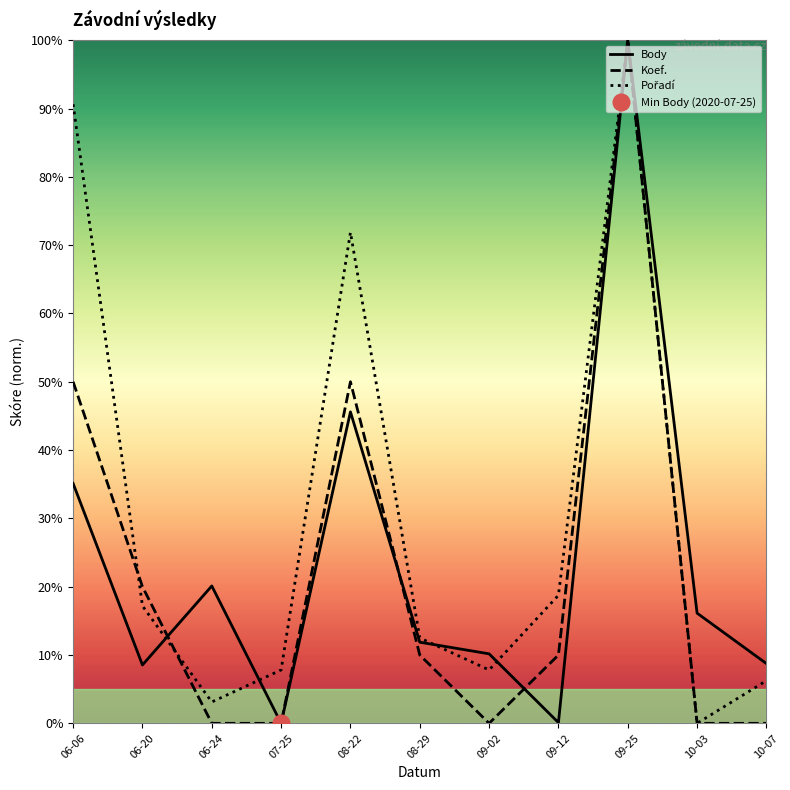

Is it true that Koef. equals 0.0 at 10-03?

True